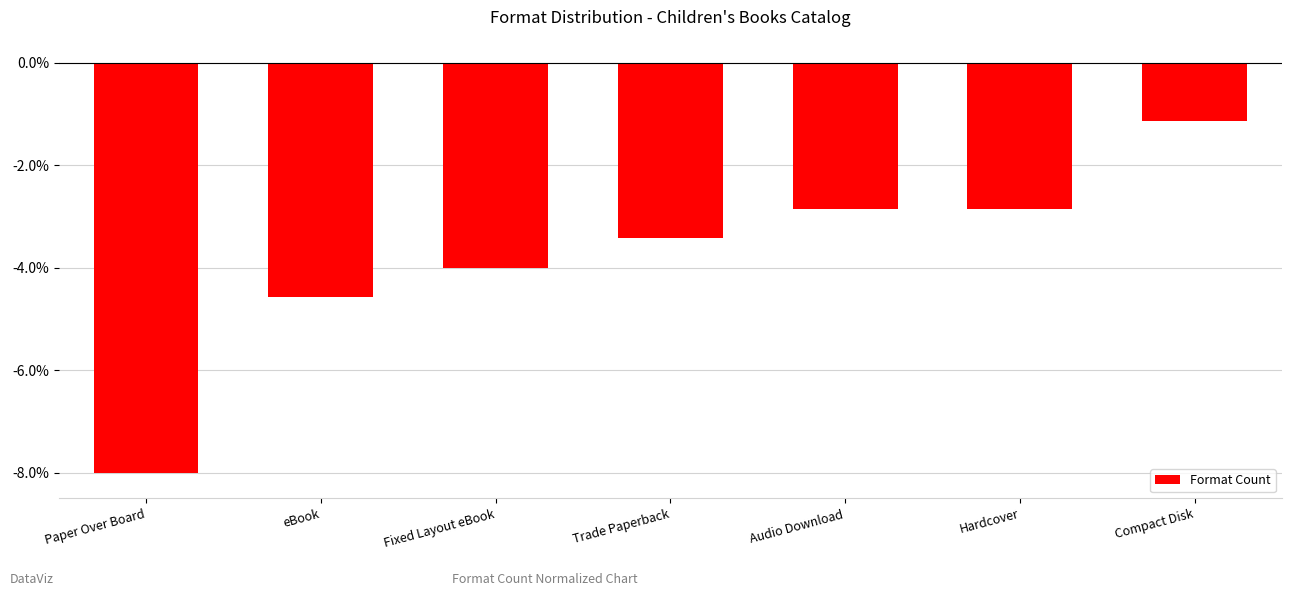

Which label corresponds to the smallest value in the chart?

Paper Over Board